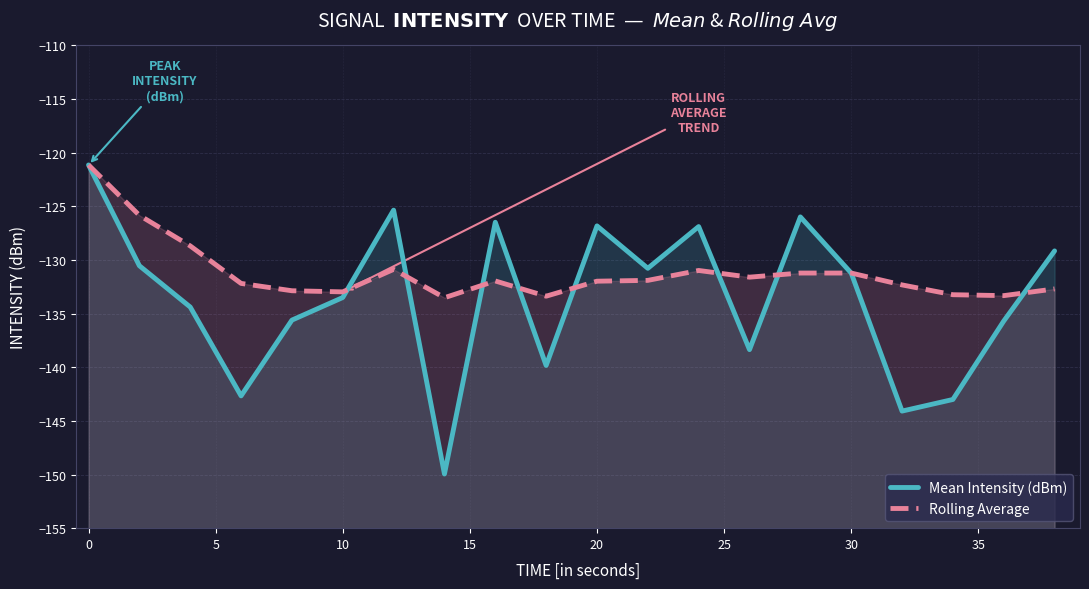

What is the average value of the Rolling Average series?

-131.2